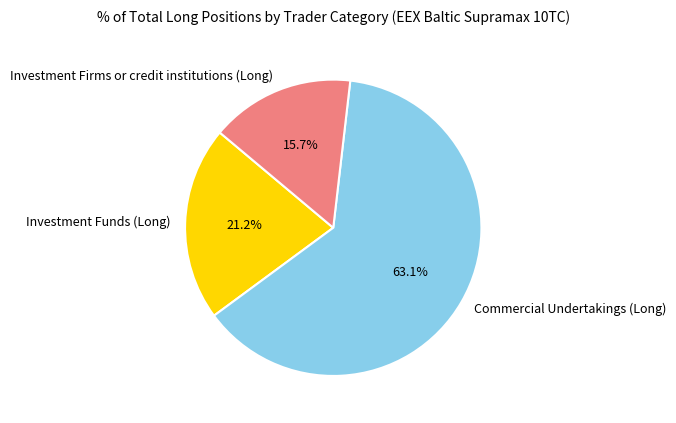

What percentage is the Investment Firms or credit institutions (Long) slice, to the nearest percent?

16%